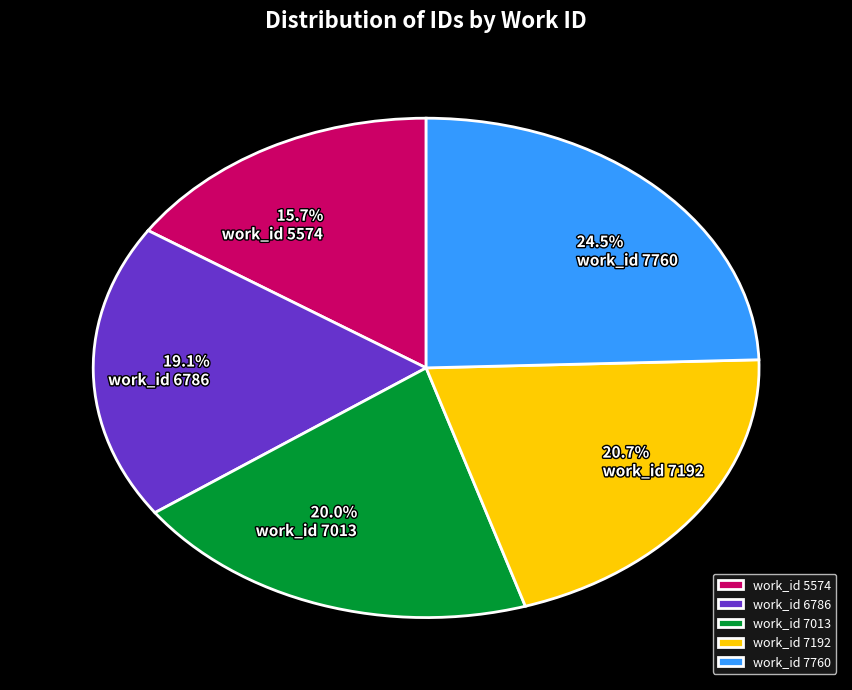

Combined, what portion of the pie is work_id 7760 and work_id 6786?

43.6%